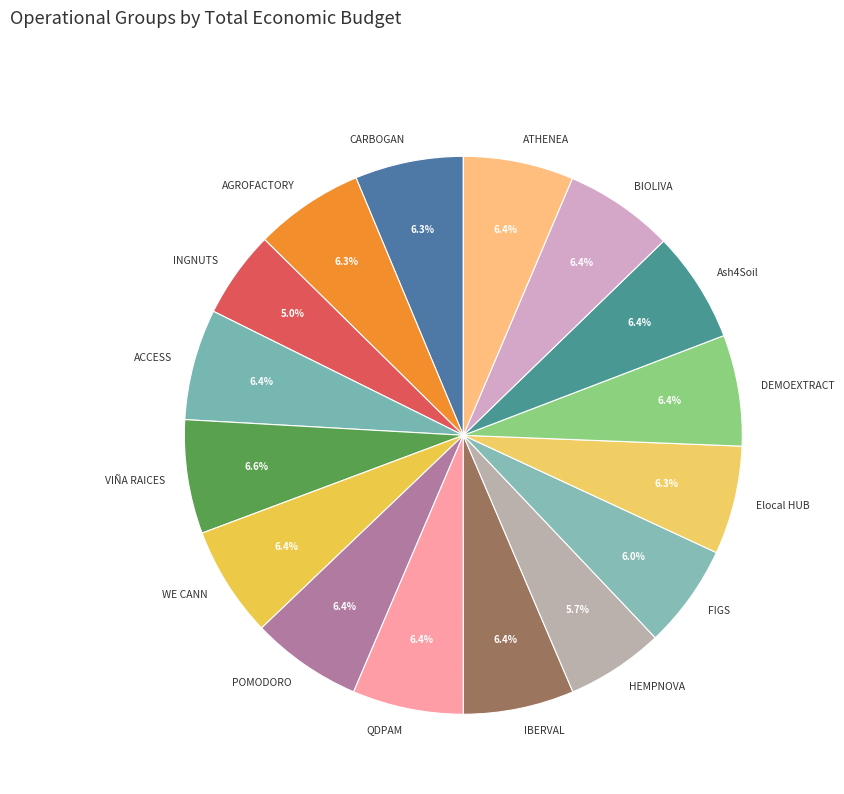

What percentage is NOT represented by ATHENEA?

93.6%